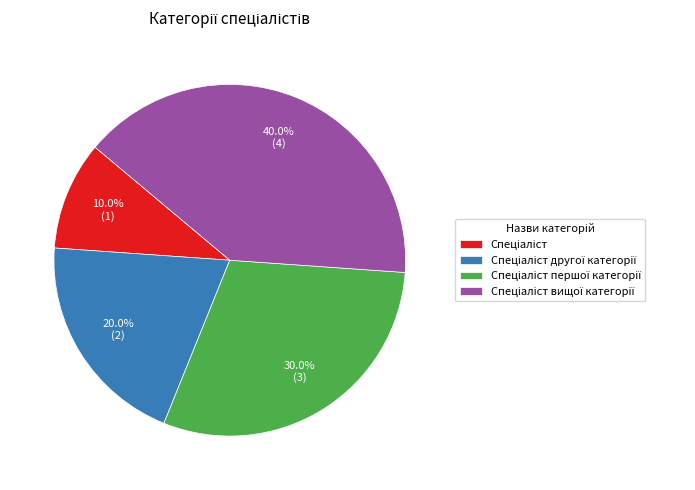

Does any single category account for the majority?

No